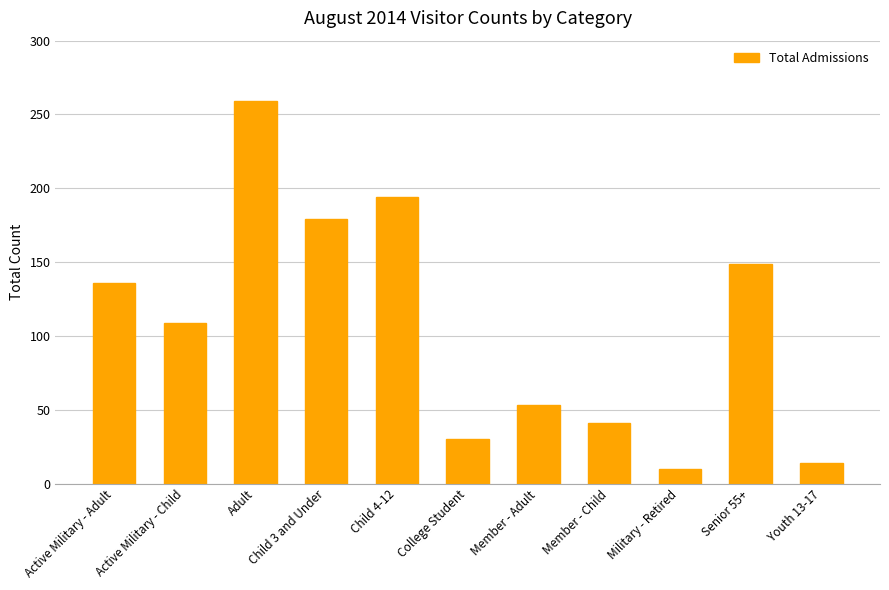

How many bars are there in total?

11